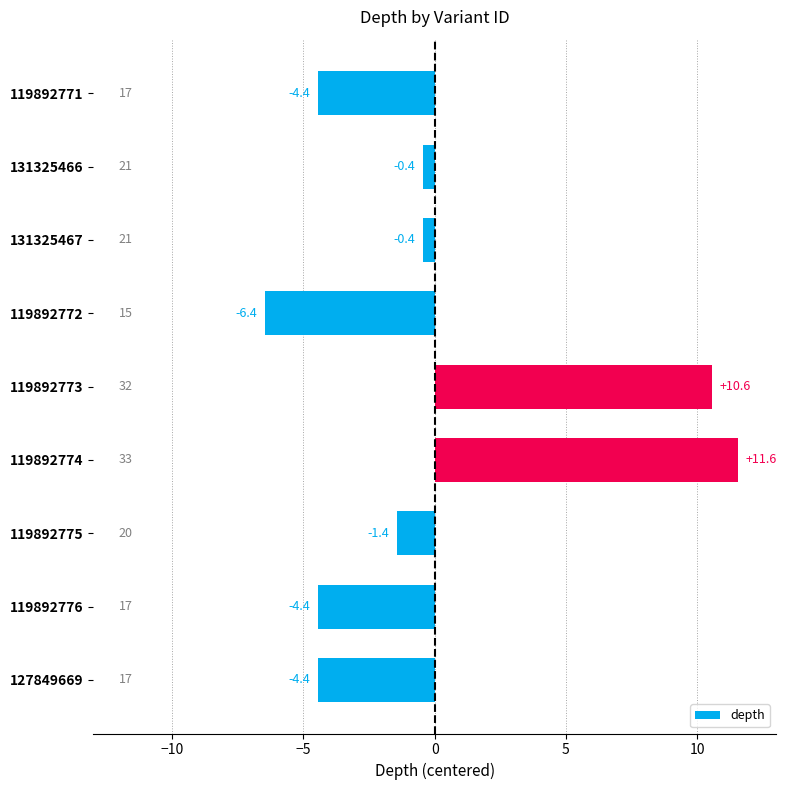

Reading top to bottom, what are all the values shown in this chart?

-4.4	-0.4	-0.4	-6.4	10.6	11.6	-1.4	-4.4	-4.4